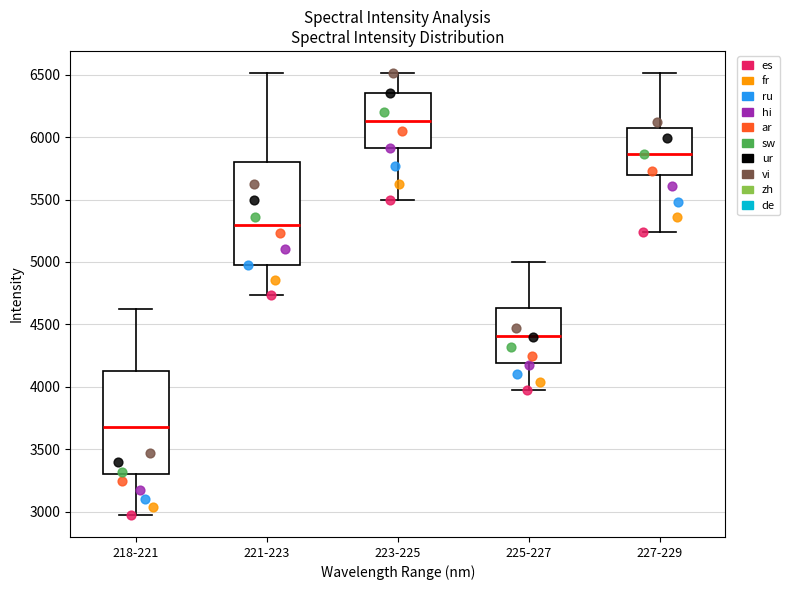

Reading left to right, transcribe this box plot: for each box, give where its median line is, the range the box spans, and where its two whiskers end, as read against the y-axis. The values are not printed on the chart, so give them approximately, as read against the axis.

218-221: median 3700, box 3300 to 4100, whiskers 2950 to 4650
221-223: median 5300, box 5000 to 5800, whiskers 4750 to 6500
223-225: median 6150, box 5900 to 6350, whiskers 5500 to 6500
225-227: median 4400, box 4200 to 4650, whiskers 3950 to 5000
227-229: median 5850, box 5700 to 6050, whiskers 5250 to 6500